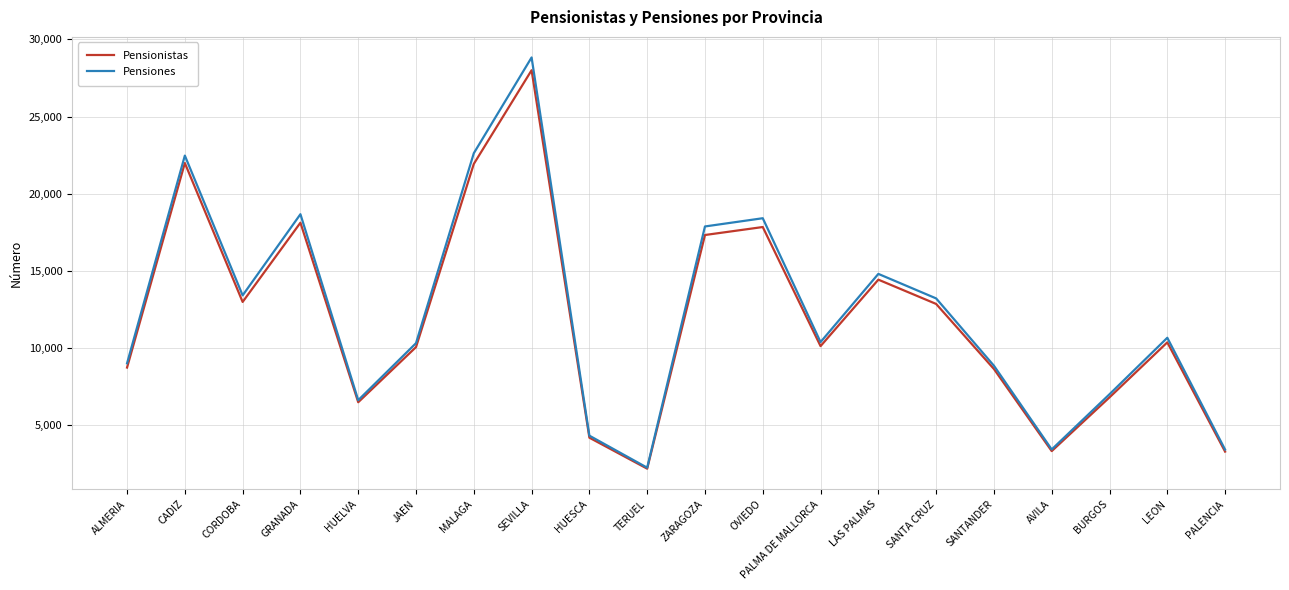

At which label does Pensiones first exceed 10641?

CADIZ